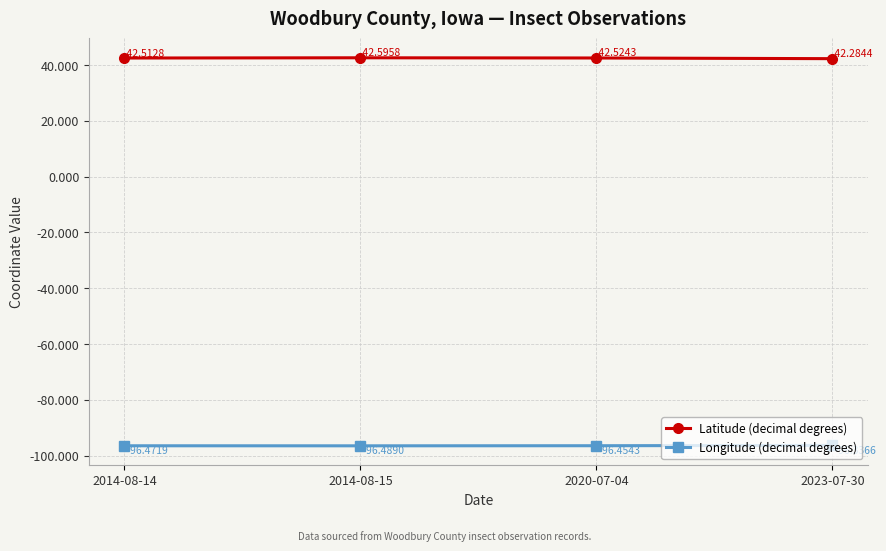

What is the maximum value for Longitude (decimal degrees)?

-96.3